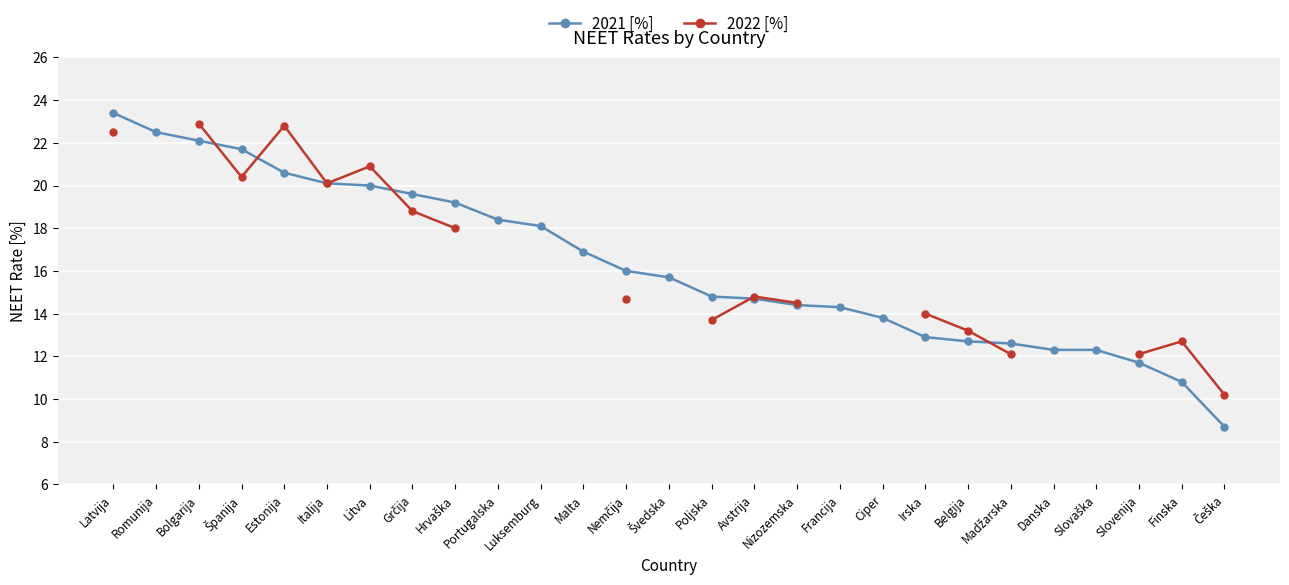

Does the chart display data point markers on the line(s)?

Yes